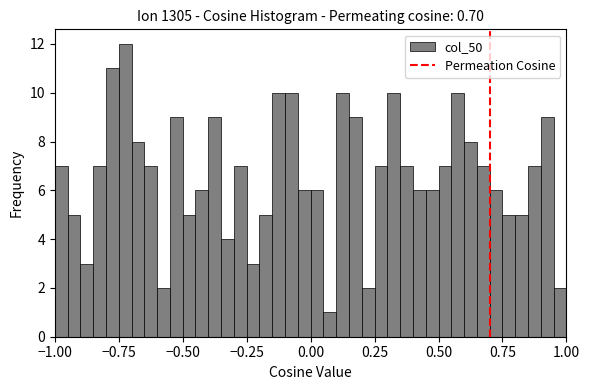

Around what value on the x-axis is the tallest bar? Give the approximate position of its centre, as read against the axis.

-0.70